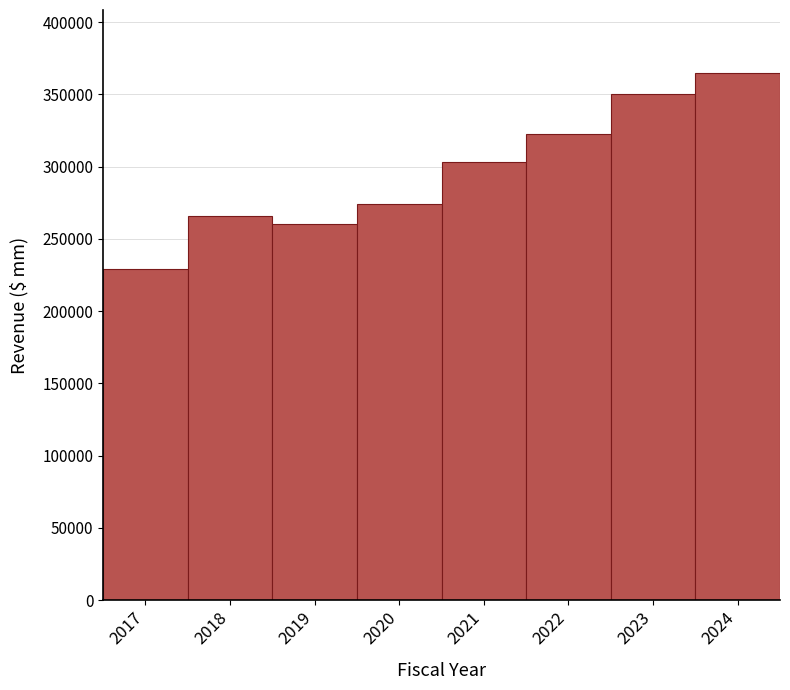

Reading left to right, what are all the values shown in this chart?

229234.0	265595.0	260174.0	273927.0	303449.8	322480.5	350253.6	364583.0